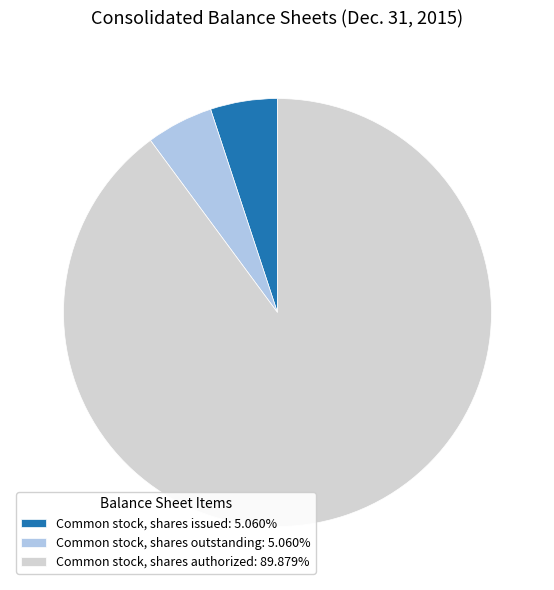

Is there any slice that represents more than half of the pie?

Yes